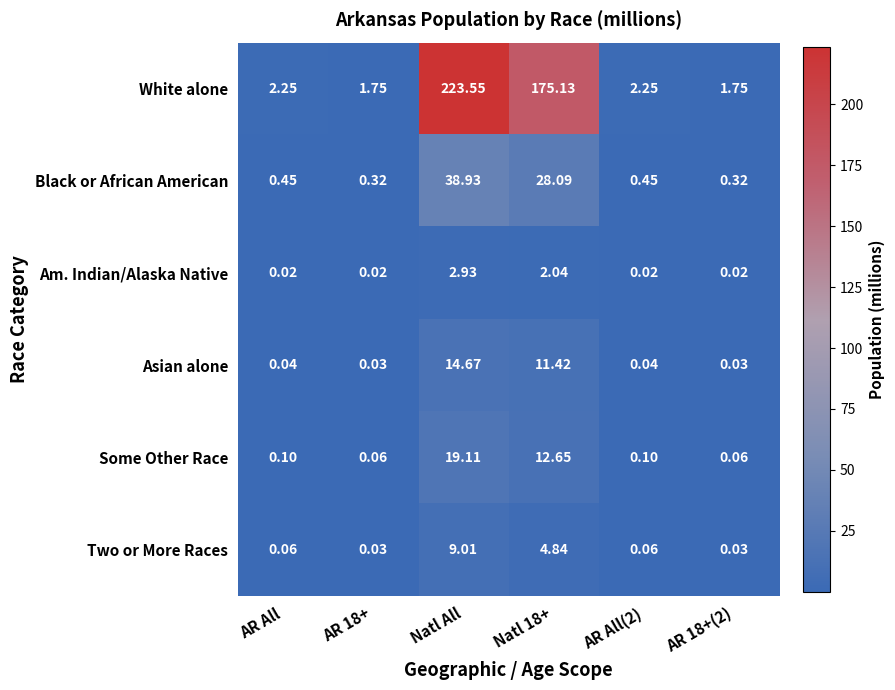

At Natl 18+, list the series in order from largest to smallest.

White alone, Black or African American, Some Other Race, Asian alone, Two or More Races, Am. Indian/Alaska Native